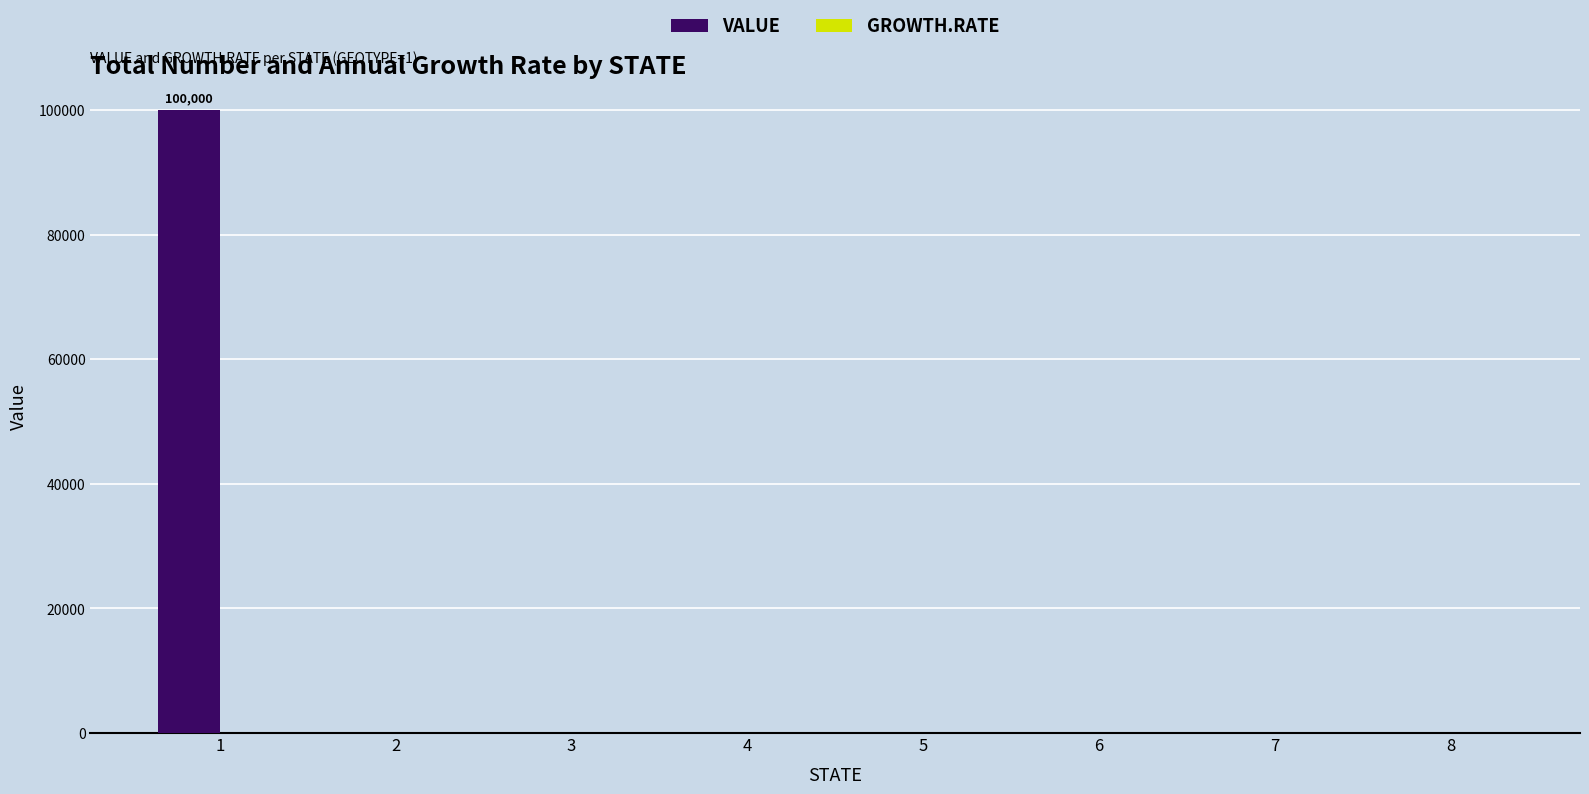

Are the bars horizontal?

No